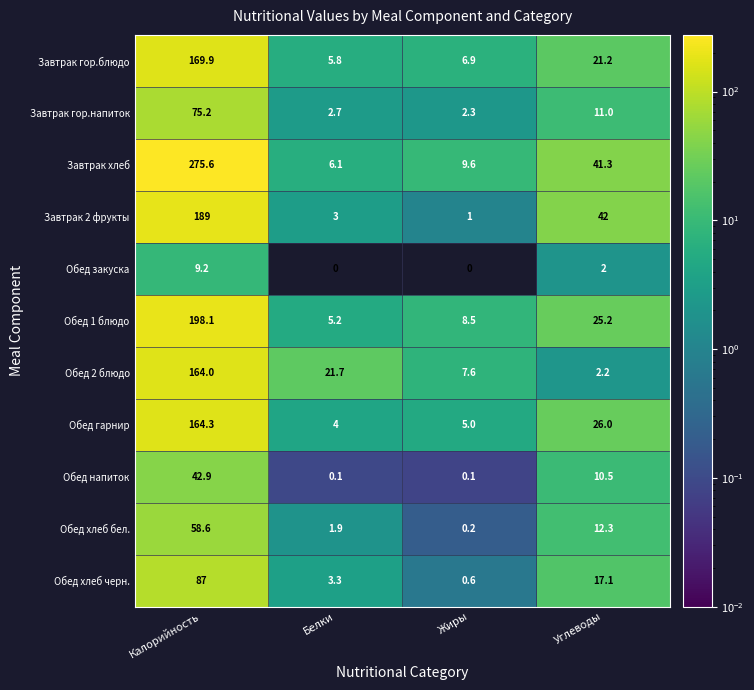

What is the difference between the second highest and minimum values in the Обед 1 блюдо series?

20.0